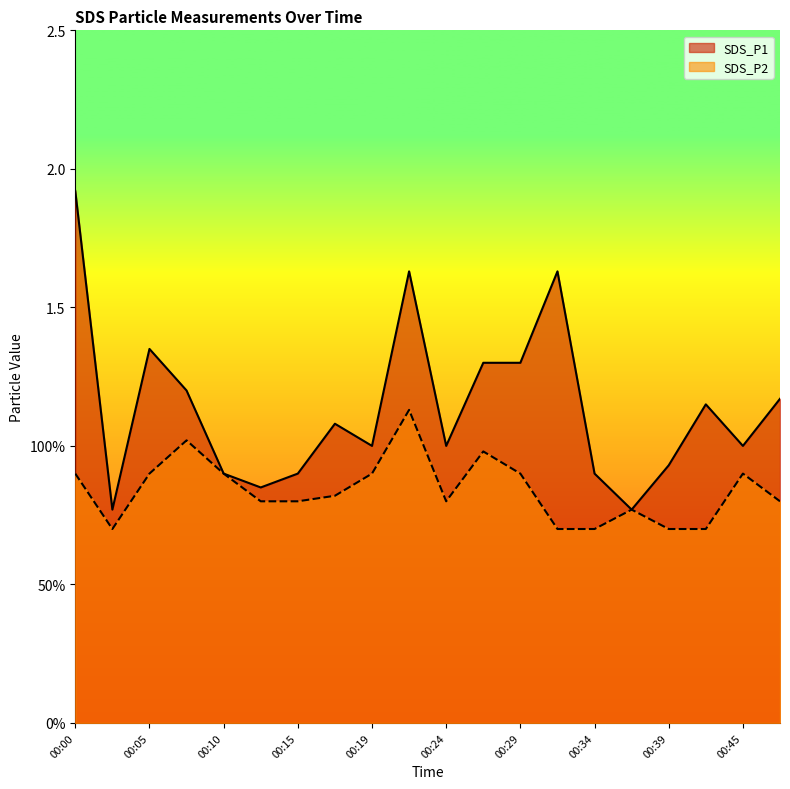

Is it true that SDS_P1 equals 0.4 at 00:24?

False